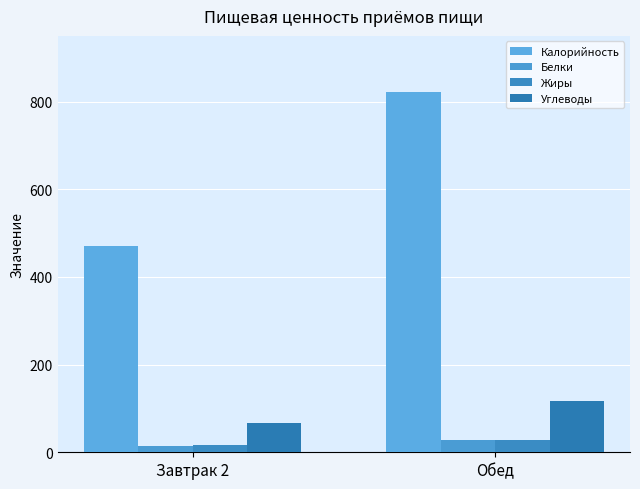

Rank the series at Обед from highest to lowest value.

Калорийность, Углеводы, Жиры, Белки